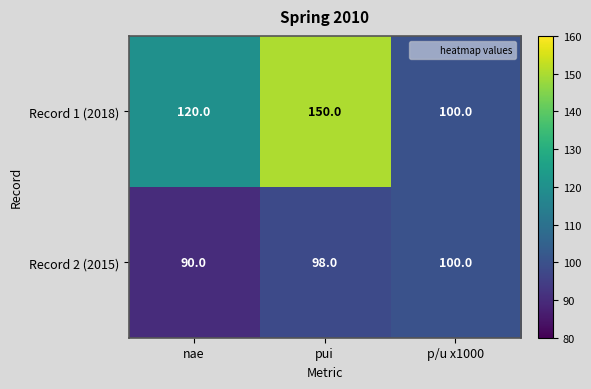

What is the approximate value of Record 1 (2018) at p/u x1000, to the nearest 5?

100